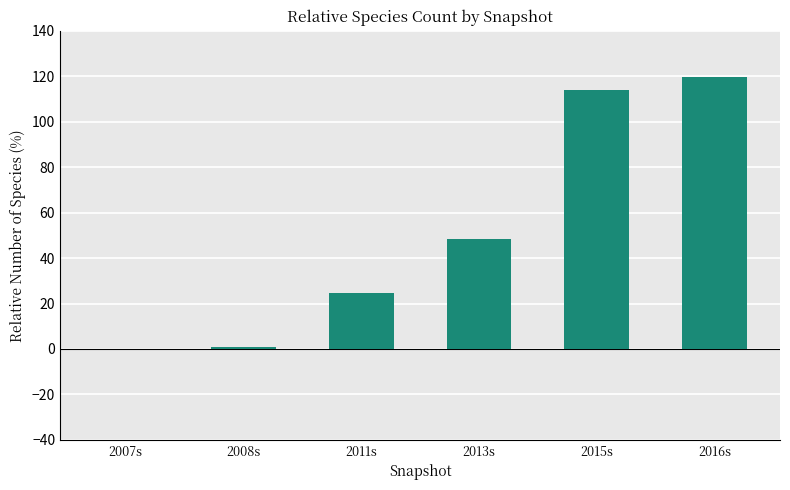

The value at 2008s is 0.8. True or false?

True